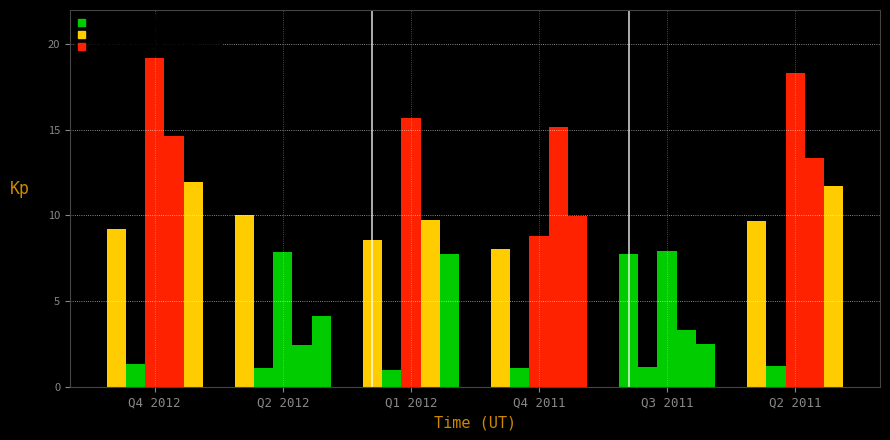

How many distinct data groups are displayed?

5